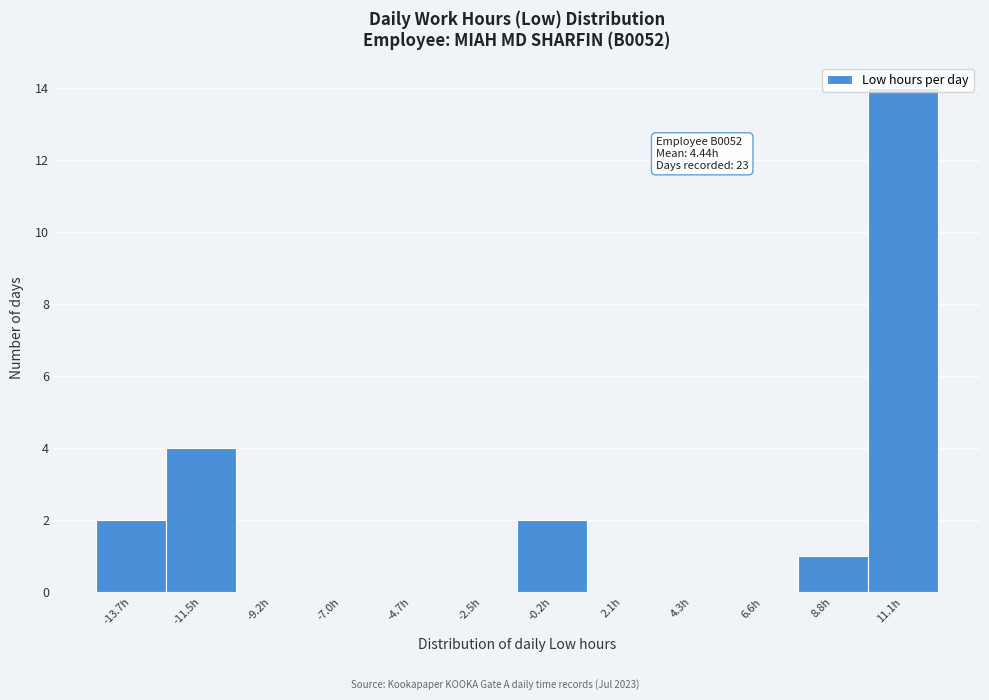

Which range on the x-axis has the tallest bar?

10.0 to 12.0